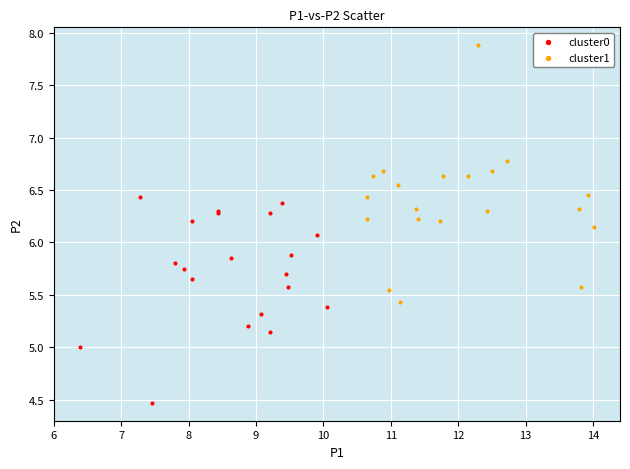

Which series has the widest spread of Y values?

cluster1